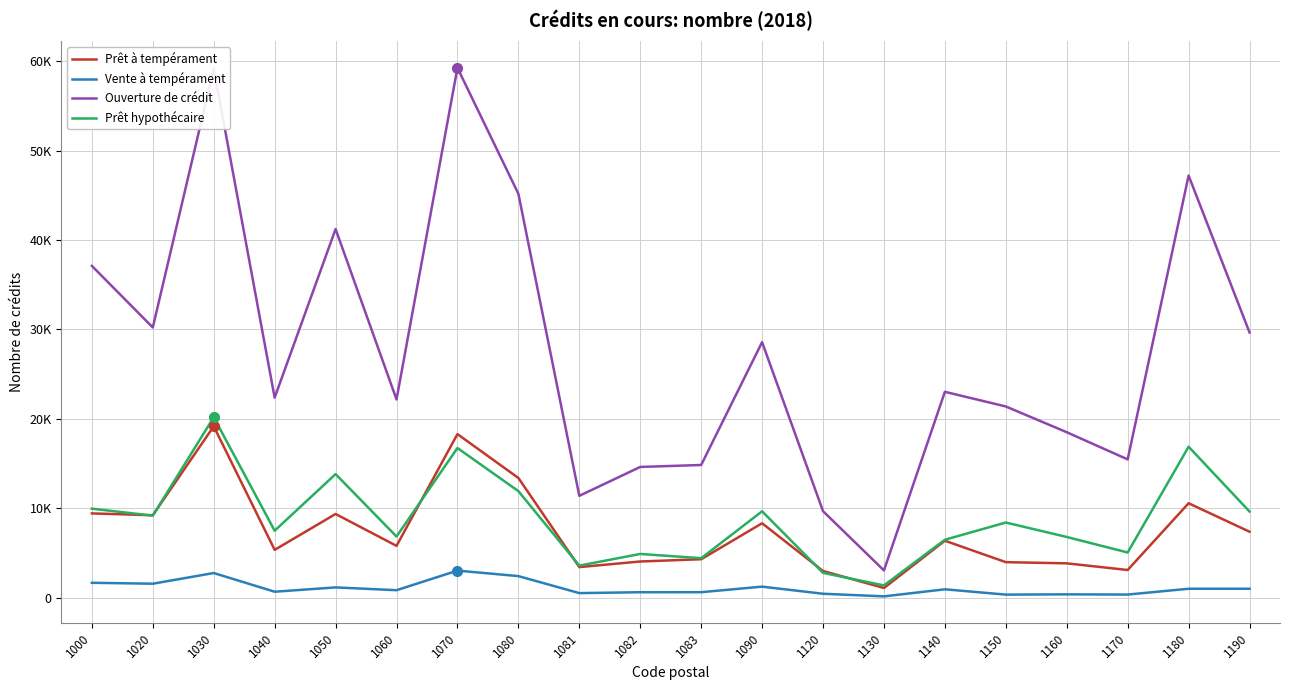

What is the approximate value of Ouverture de crédit at 1040, to the nearest 50?

22350